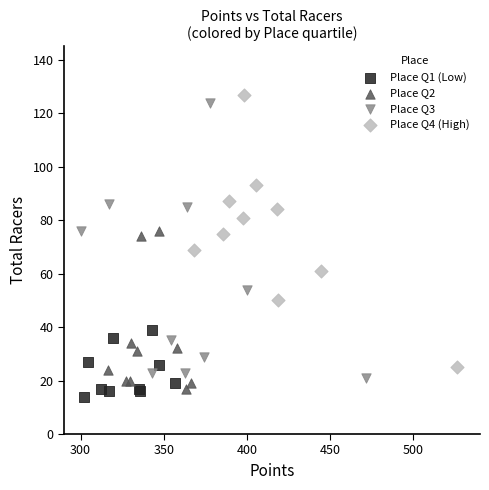

Which series reaches the maximum Y coordinate?

Place Q4 (High)